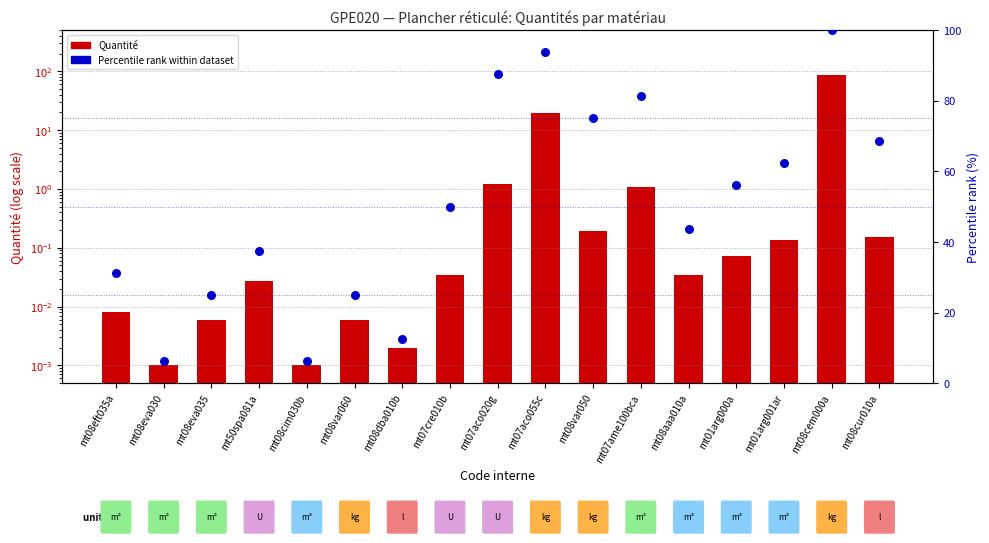

At how many categories does at least one series exceed 11?

15